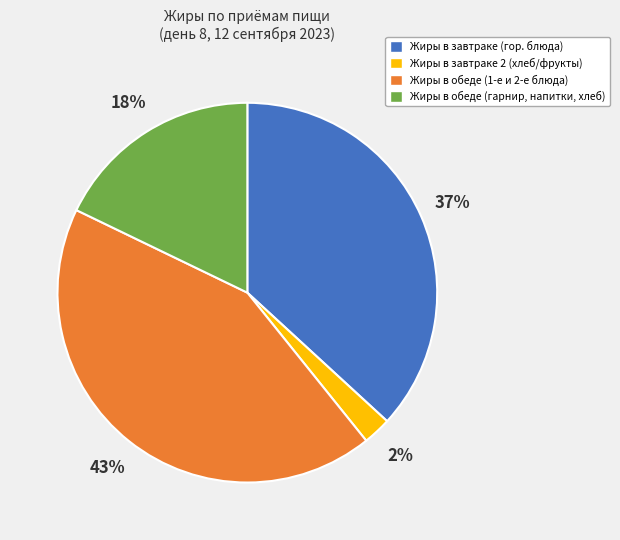

Which category has the smallest portion of the pie?

Жиры в завтраке 2 (хлеб/фрукты)